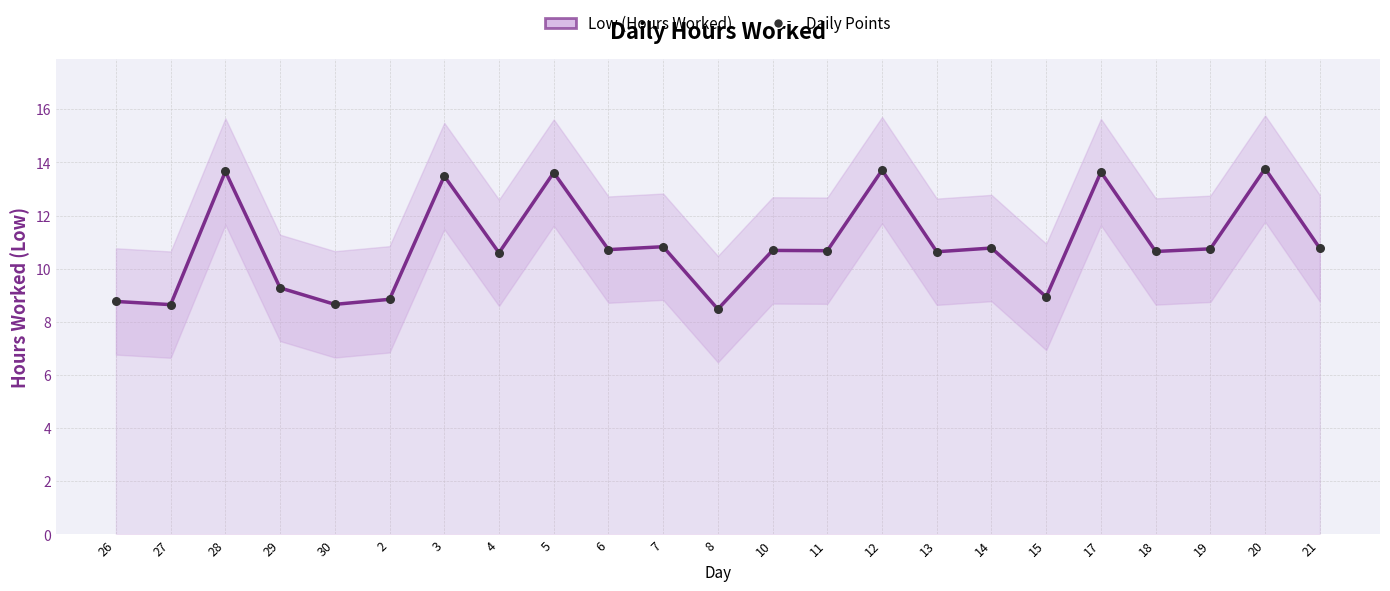

What are all the series names shown in the legend?

Low (Hours Worked), Daily Points